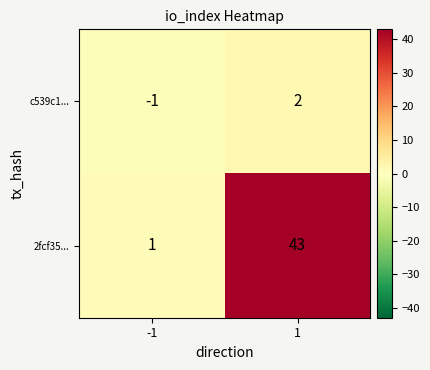

Read the 2fcf35... value at 1, to the nearest 5.

45